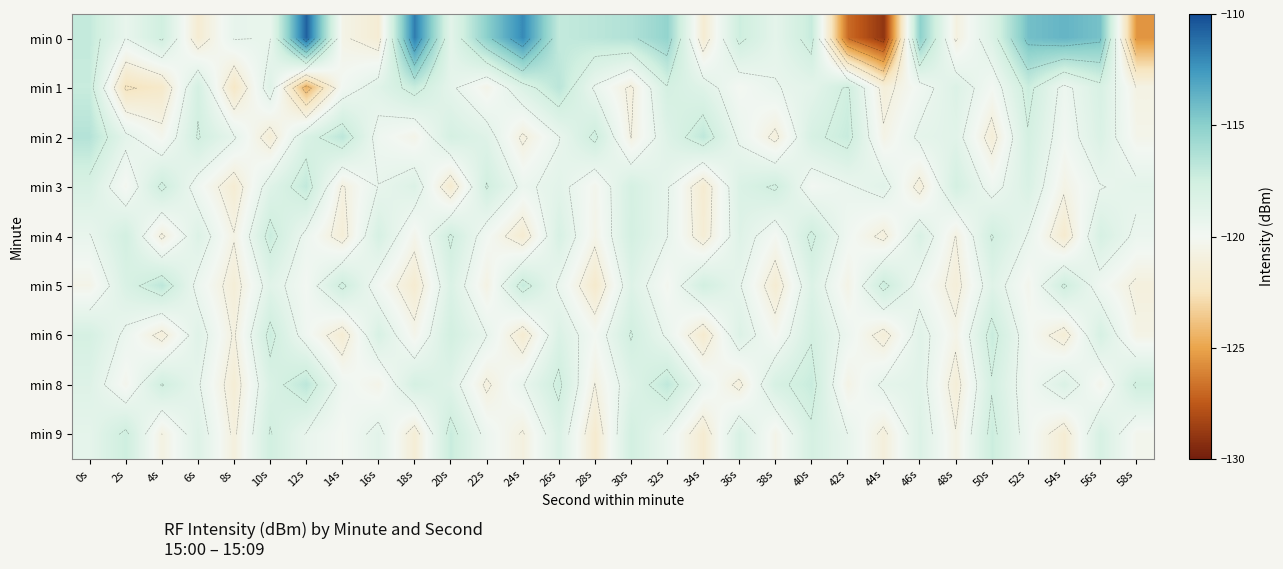

What is the average value of the min 5 series?

-119.4